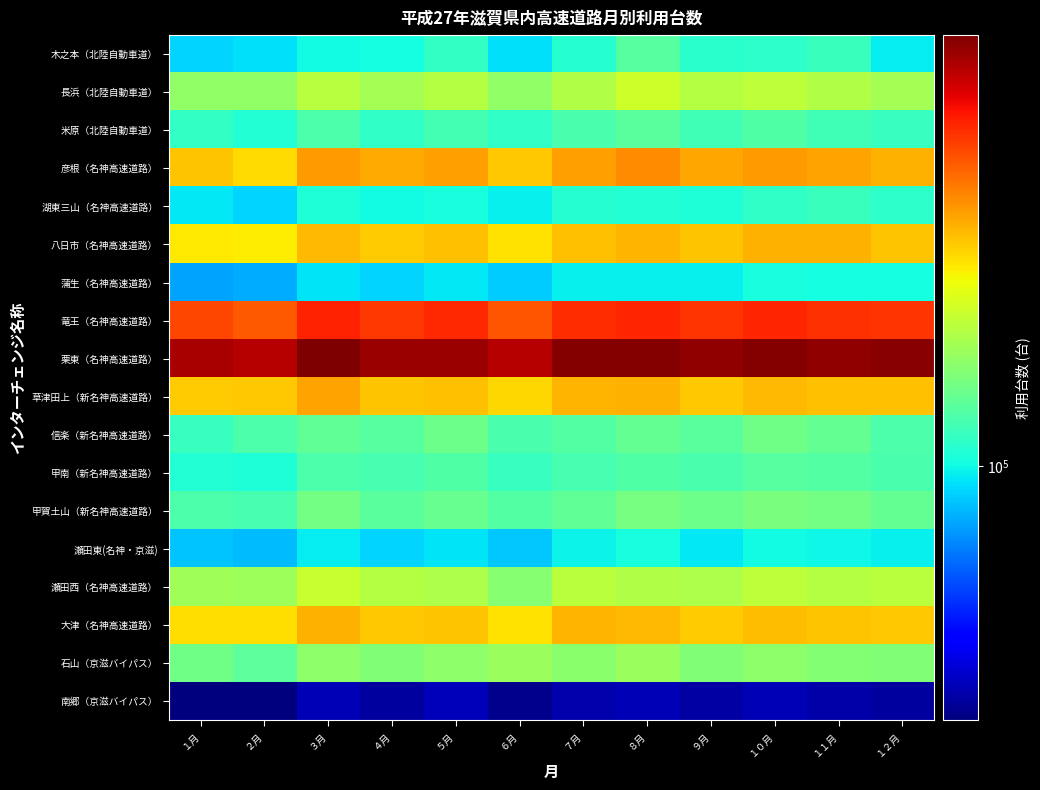

Between ７月 and ３月, which is larger?

７月